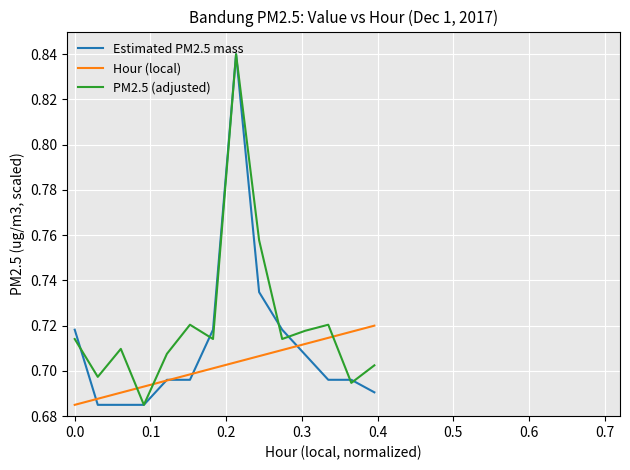

Which series has the largest total across all categories?

PM2.5 (adjusted)